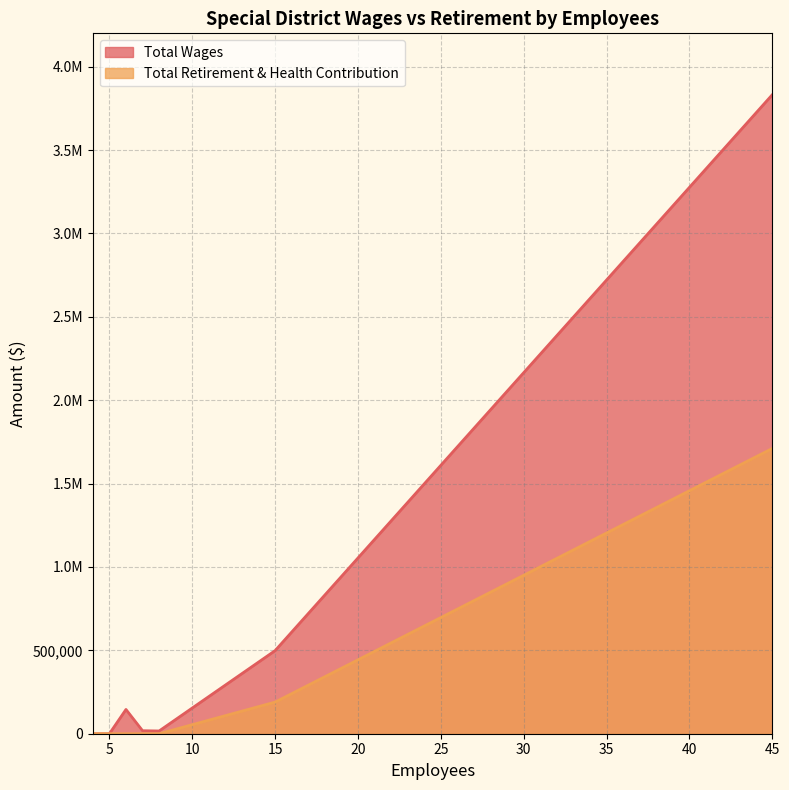

At which category is the sum across all series the highest?

45